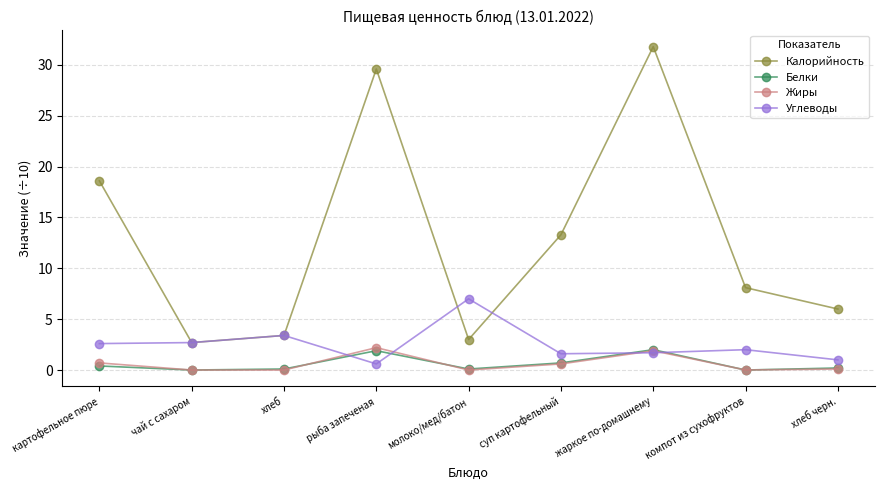

What is the difference between the second highest and minimum values in the Жиры series?

1.9